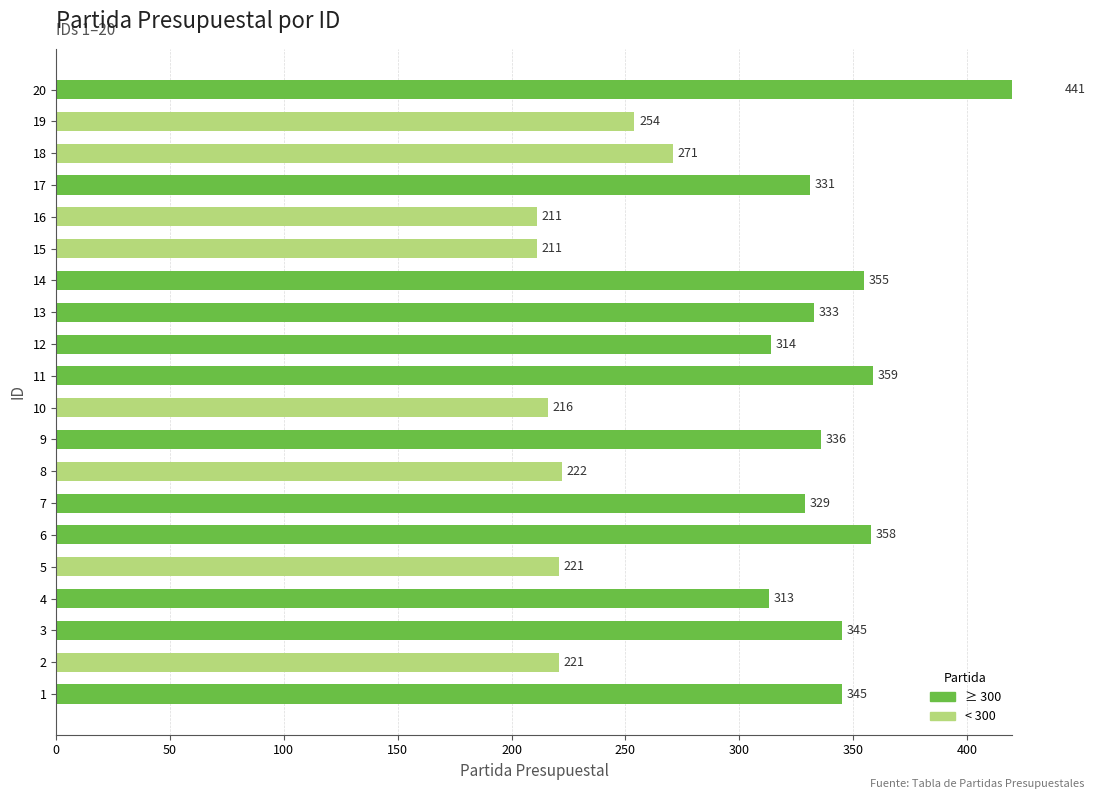

Between 9 and 8, which is larger?

9